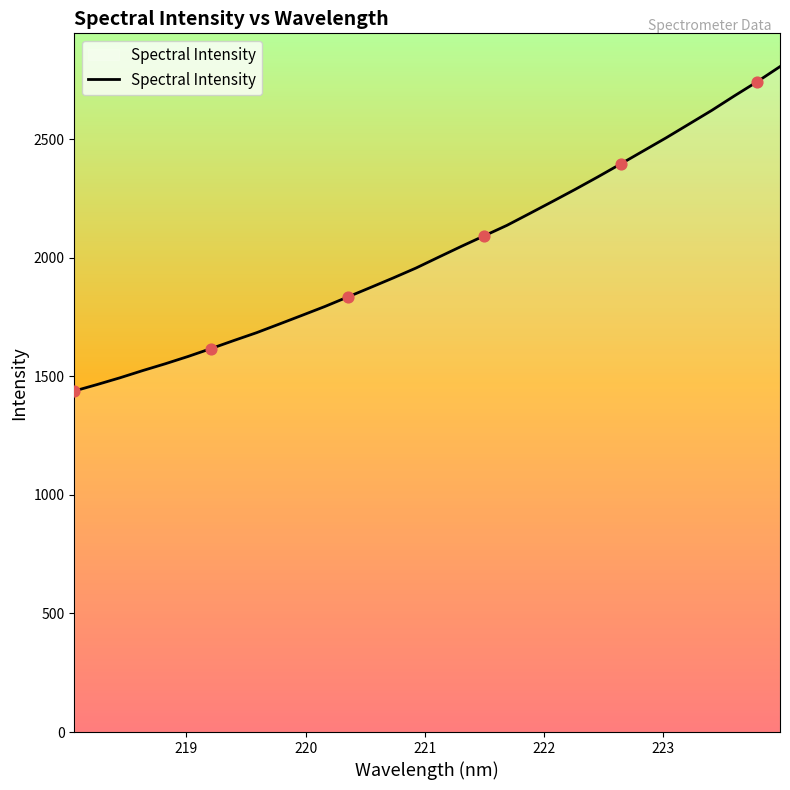

What is the maximum value shown in the chart?

2806.6